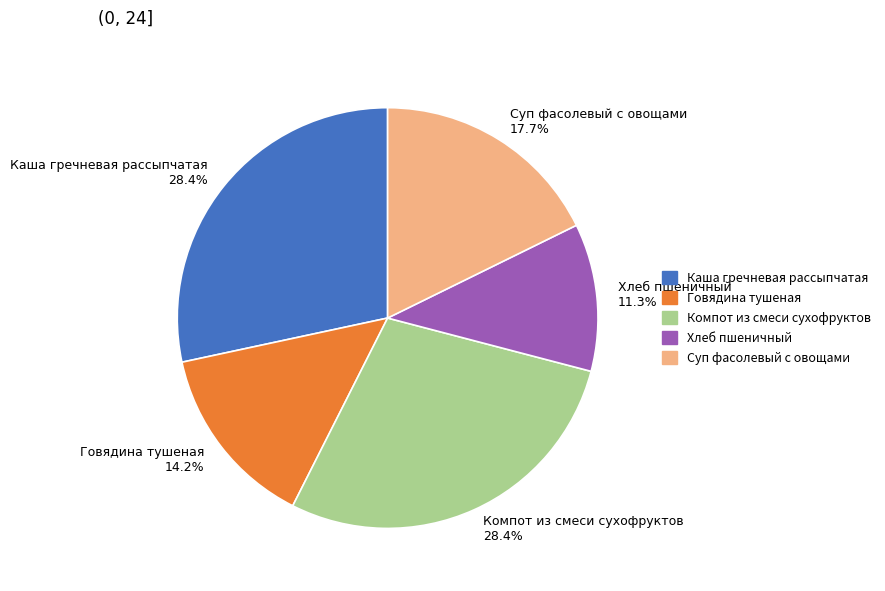

How many segments does this pie chart have?

5